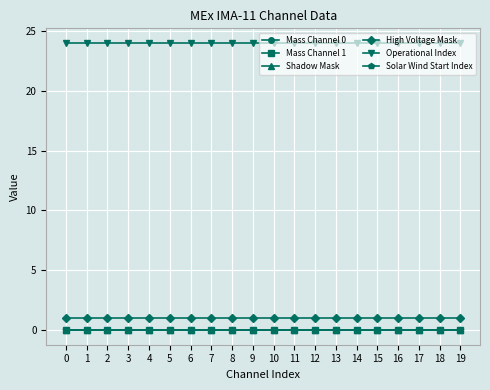

Does the chart have visible grid lines?

Yes